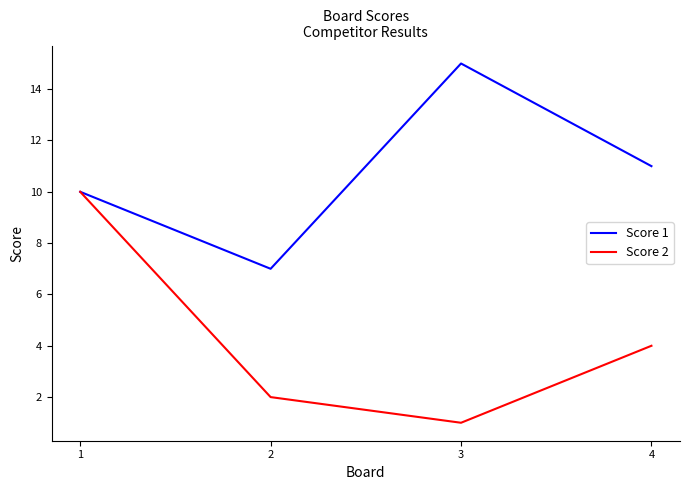

The Score 2 series shows 2 at 4. True or false?

False